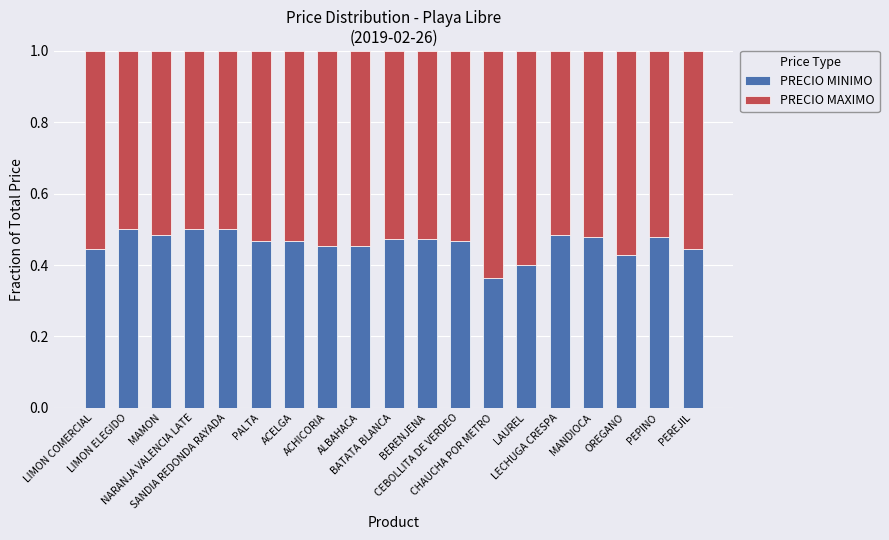

At how many categories does at least one series exceed 0?

19